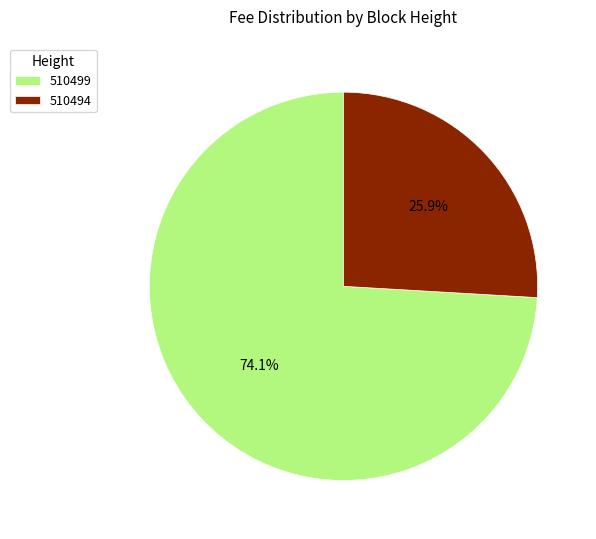

To the nearest percent, what is the combined percentage of 510494 and 510499?

100%